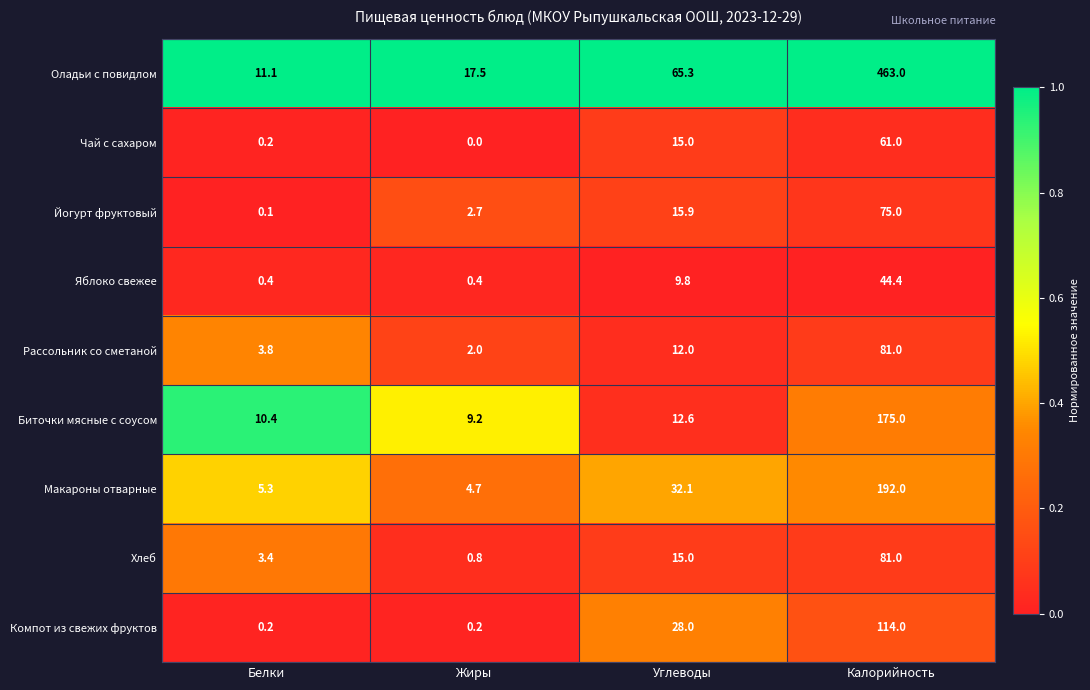

What is the difference between the highest and lowest values at Калорийность?

418.6